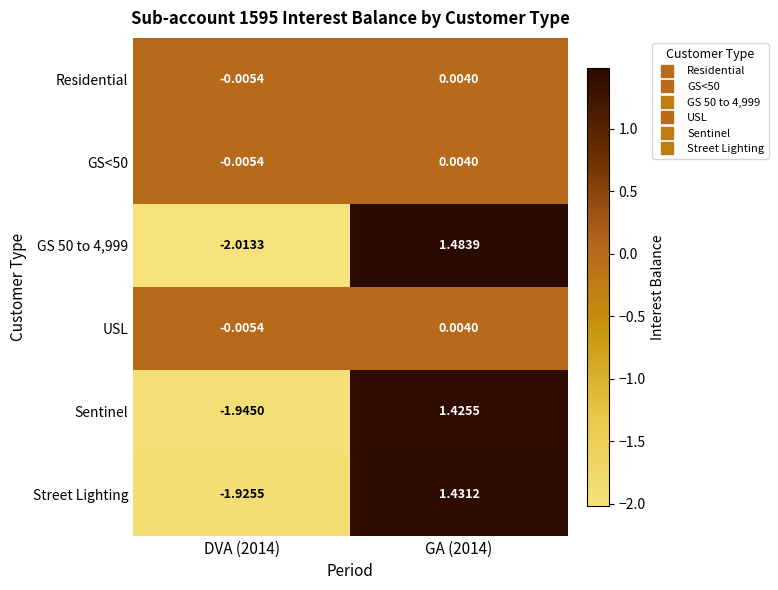

Between DVA (2014) and GA (2014), which series saw the biggest shift?

GS 50 to 4,999